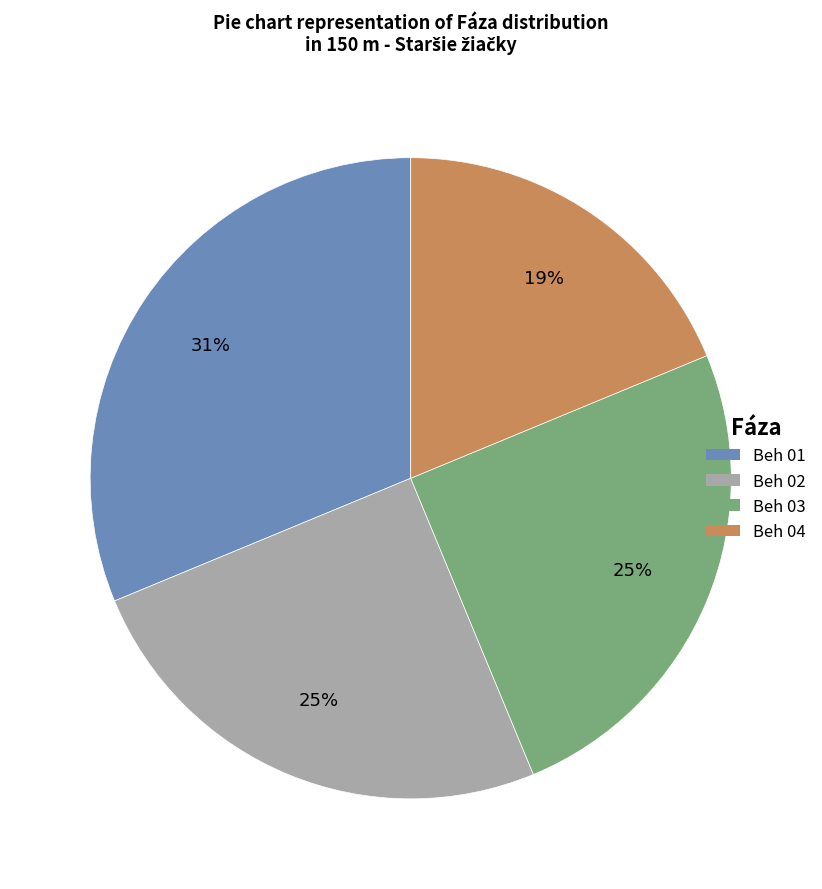

To the nearest percent, what is the combined percentage of Beh 03 and Beh 04?

44%